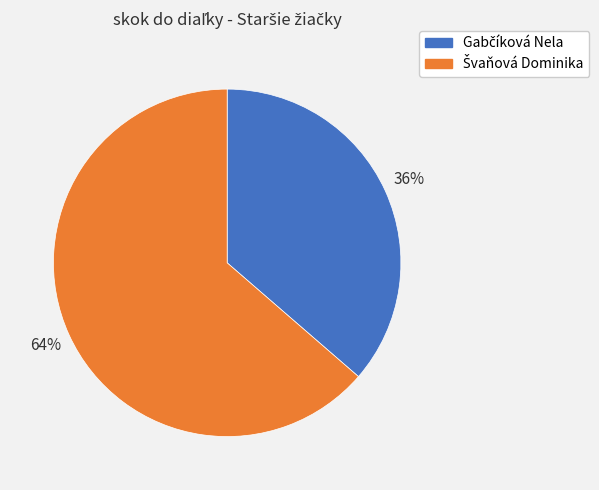

Does any single category account for the majority?

Yes